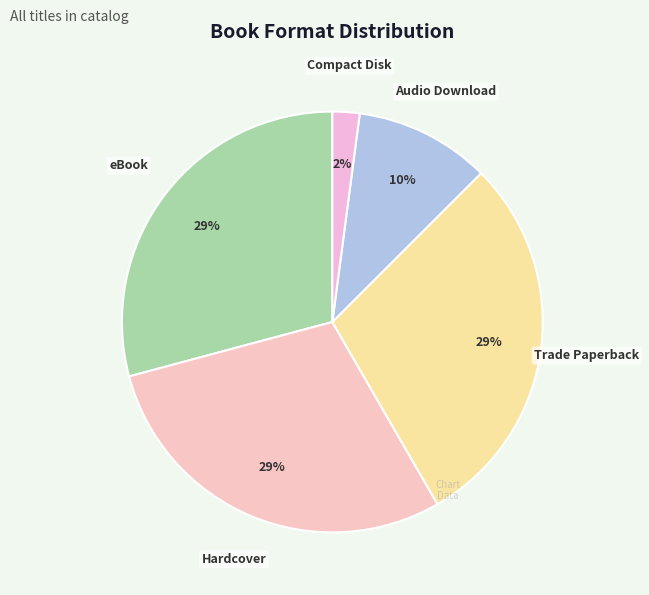

How many slices are in this pie chart?

5